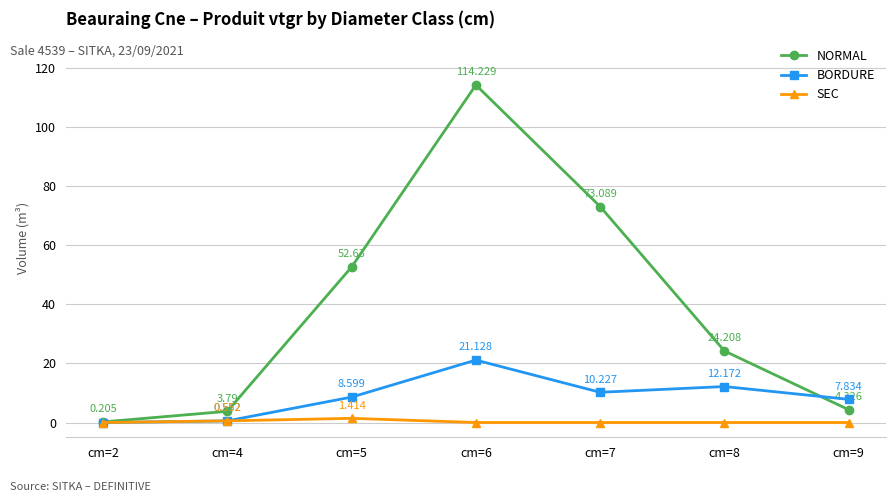

At which category is the sum across all series the highest?

cm=6